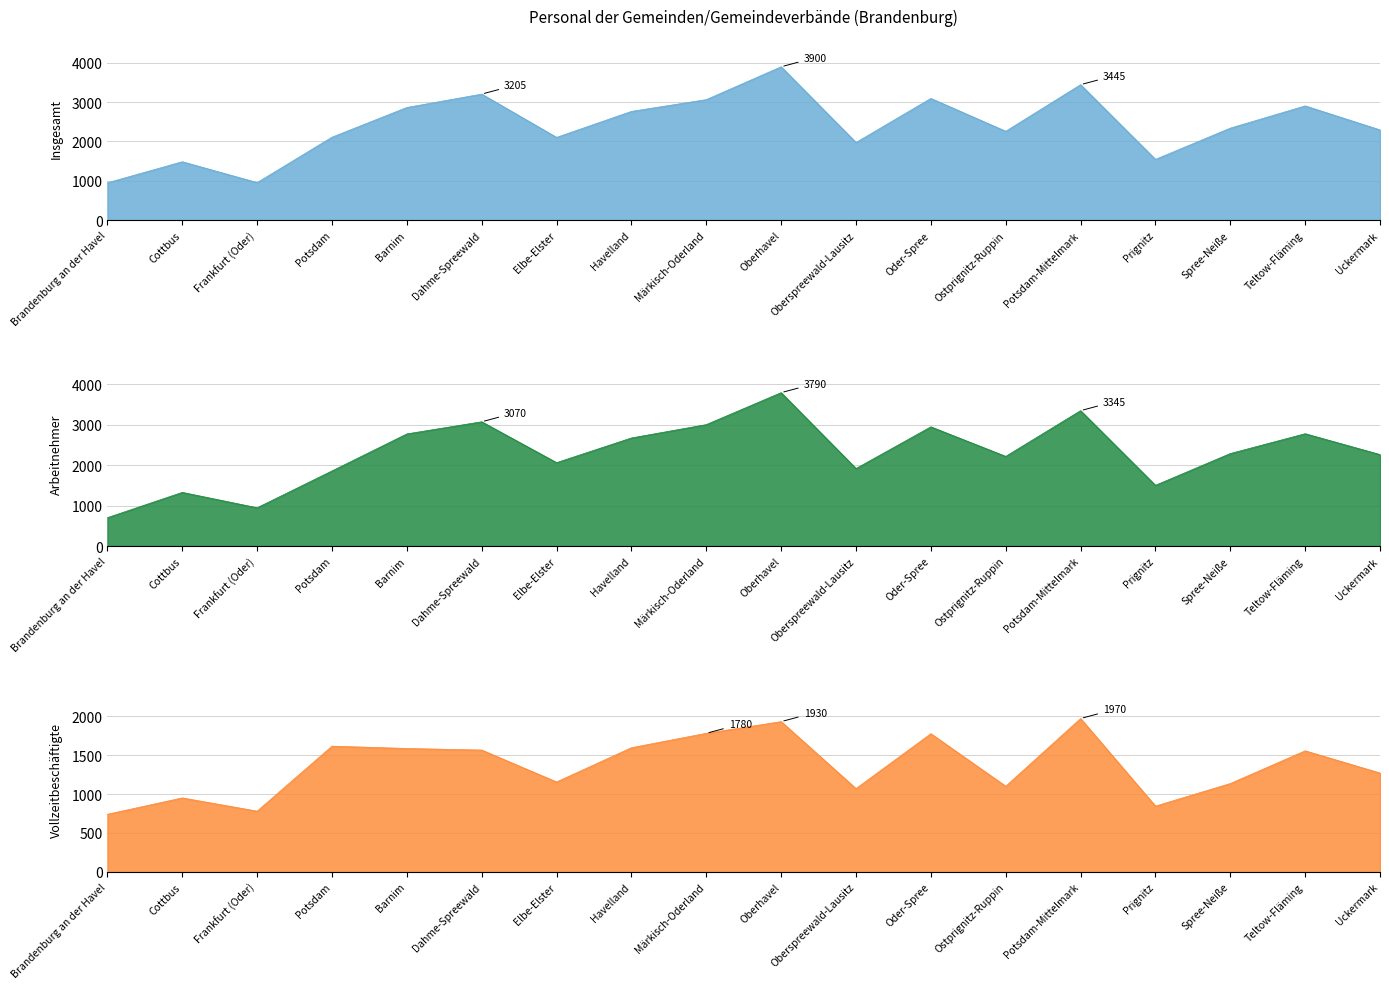

What is the average value of the Arbeitnehmer series?

2301